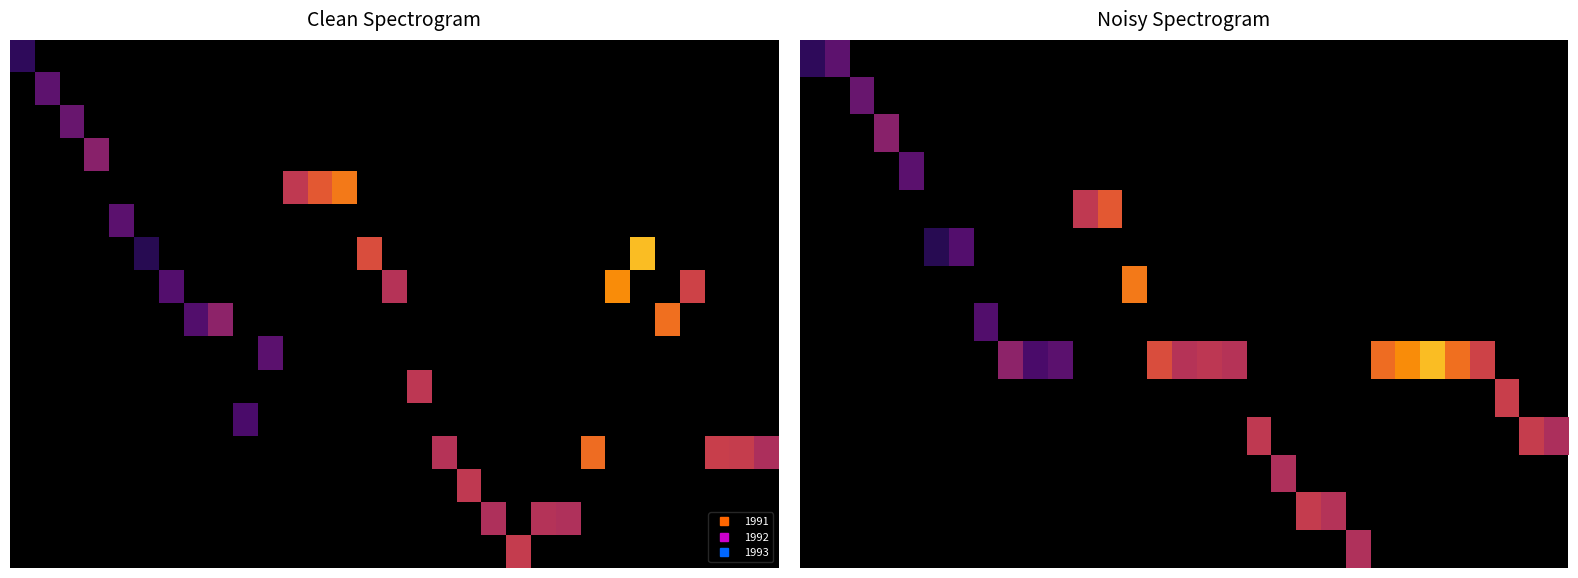

At how many categories does at least one series exceed 834?

22